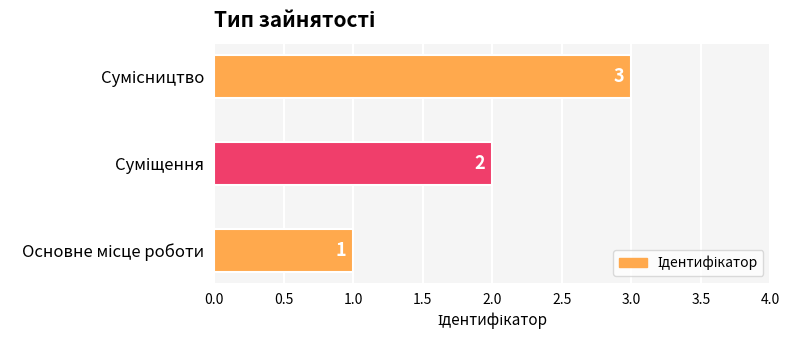

How many values are between 1 and 3?

3